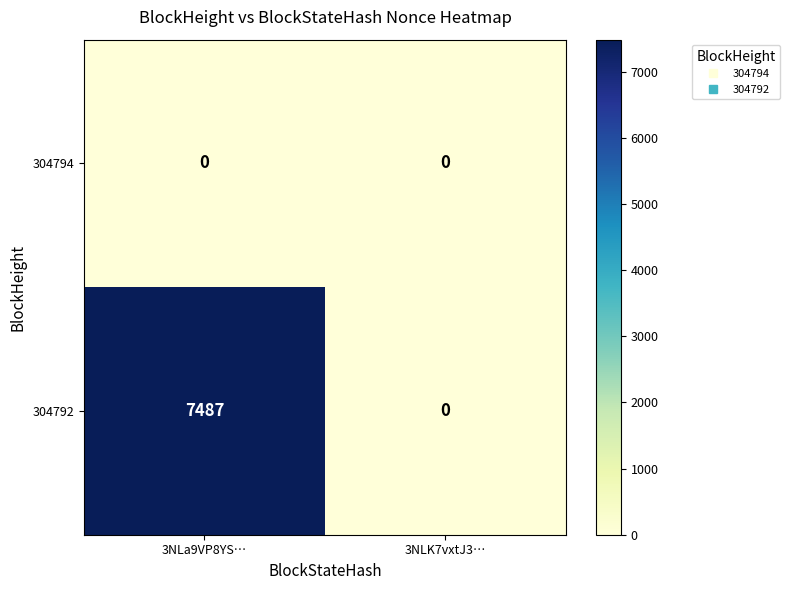

Reading right to left, what are all the values shown in this chart?

304794: 0	0
304792: 0	7487